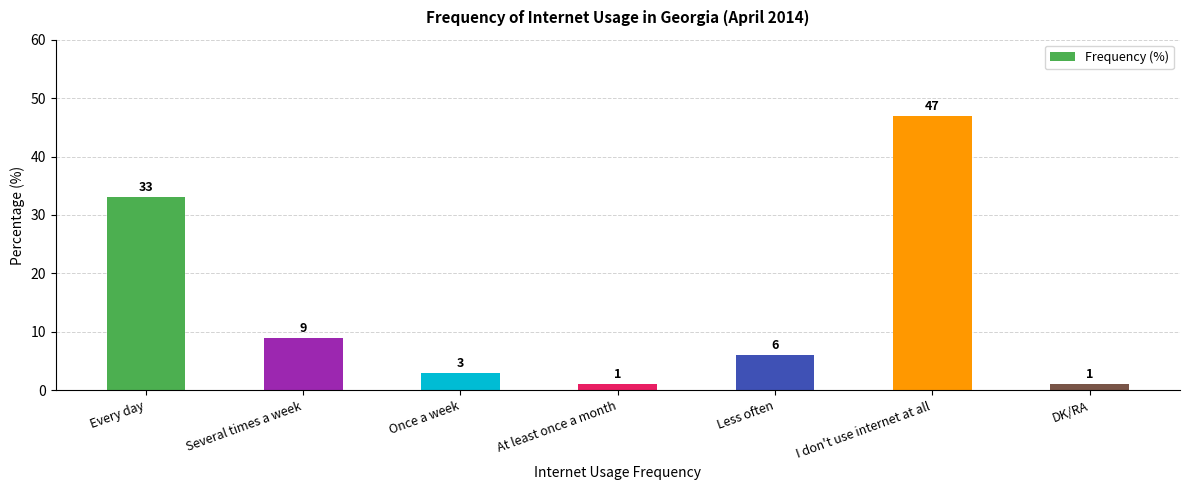

What is the difference between the second highest and minimum values?

32